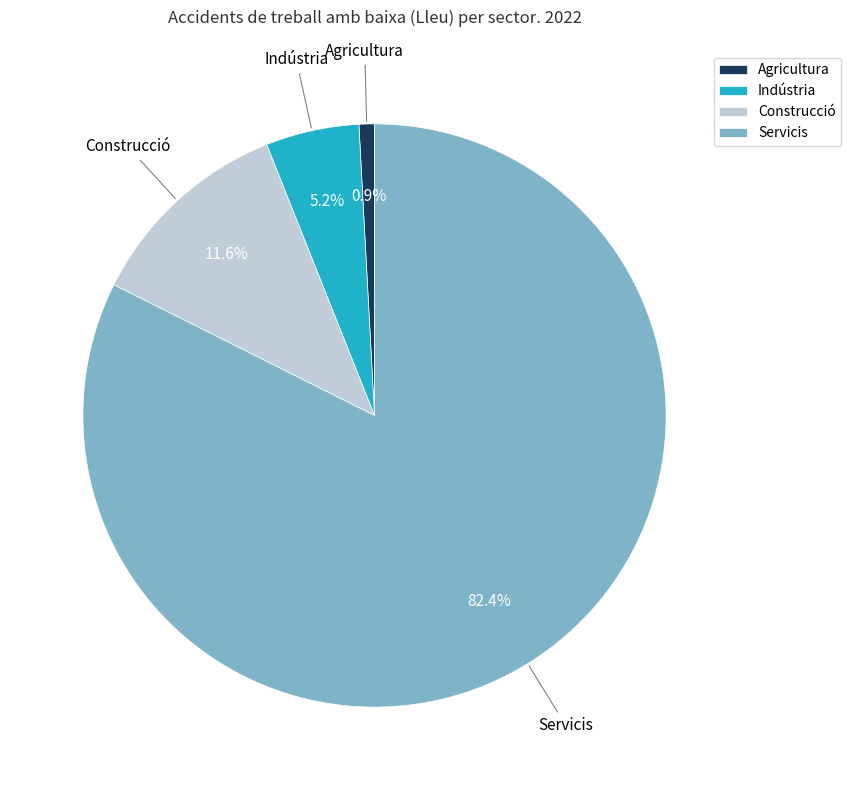

True or false: Servicis accounts for 82% of the total.

True